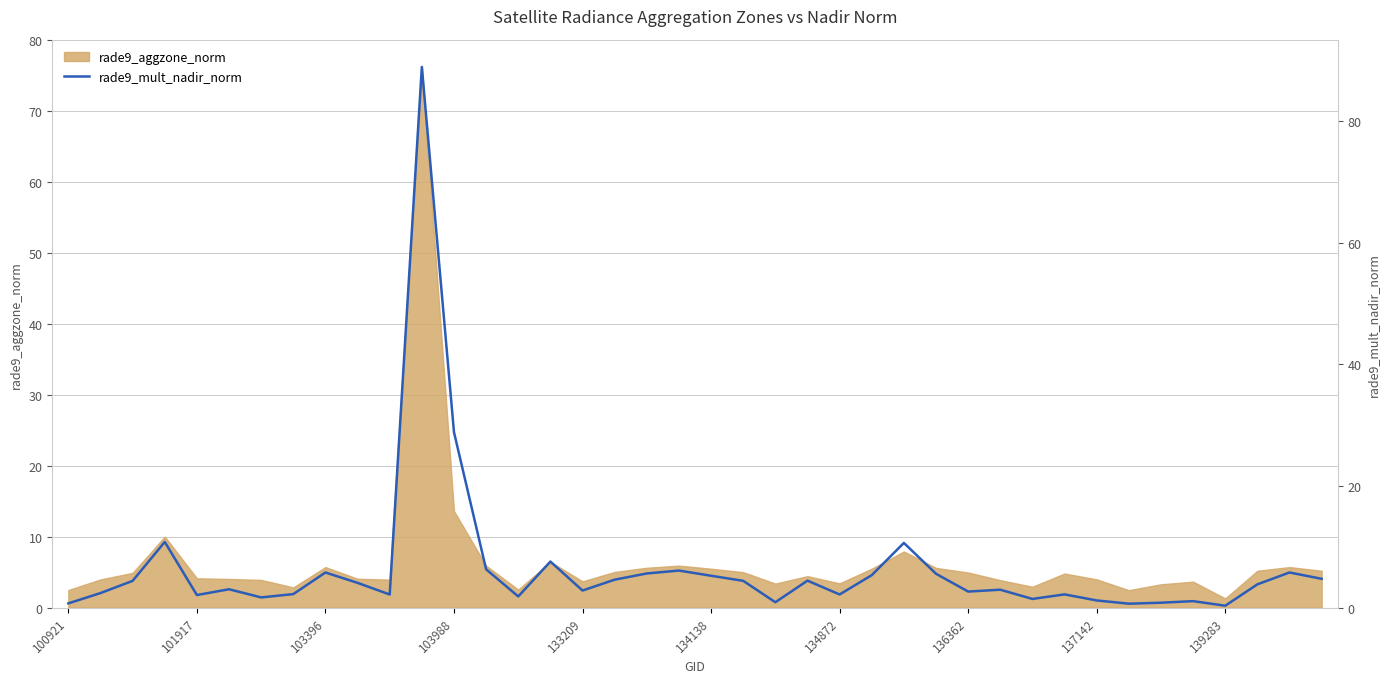

Where is rade9_aggzone_norm nearest to the value 38?

103988